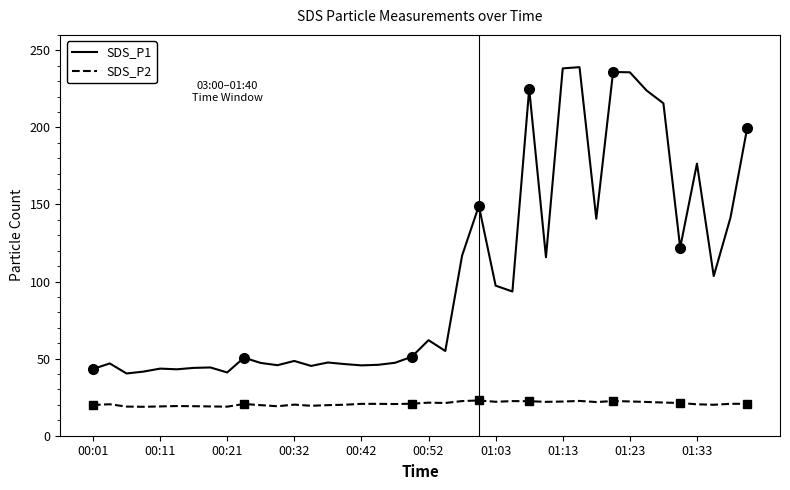

True or false: SDS_P2 and SDS_P1 intersect in this chart.

False